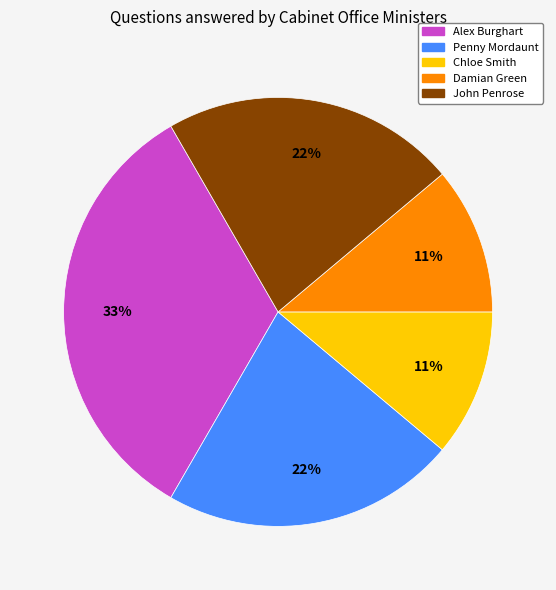

The Penny Mordaunt slice represents 22% of the pie. True or false?

True